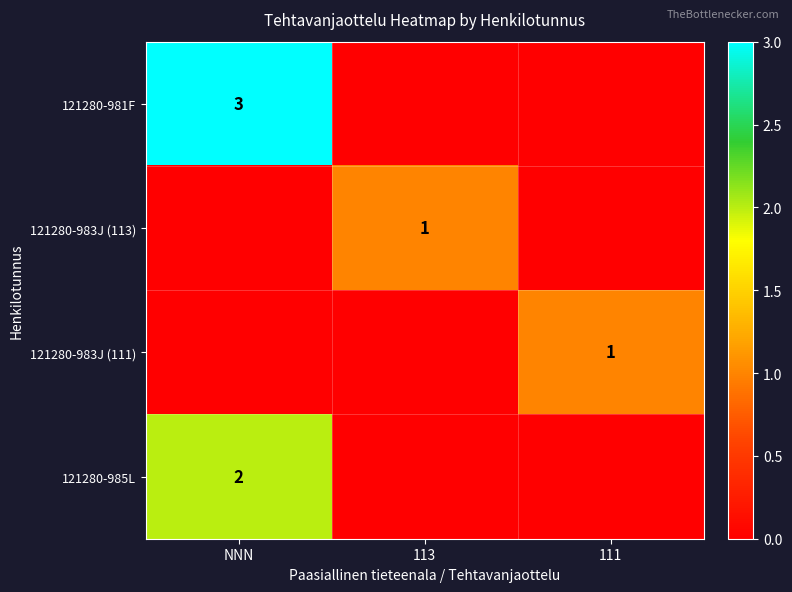

True or false: 121280-985L has a value of 2 at NNN.

True